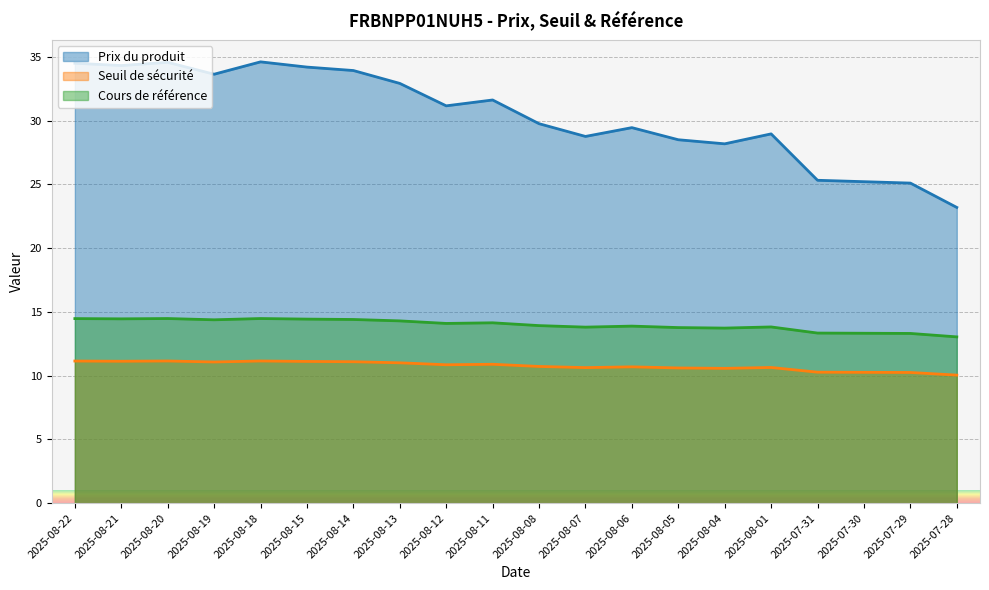

What is the maximum value for Cours de référence?

14.5